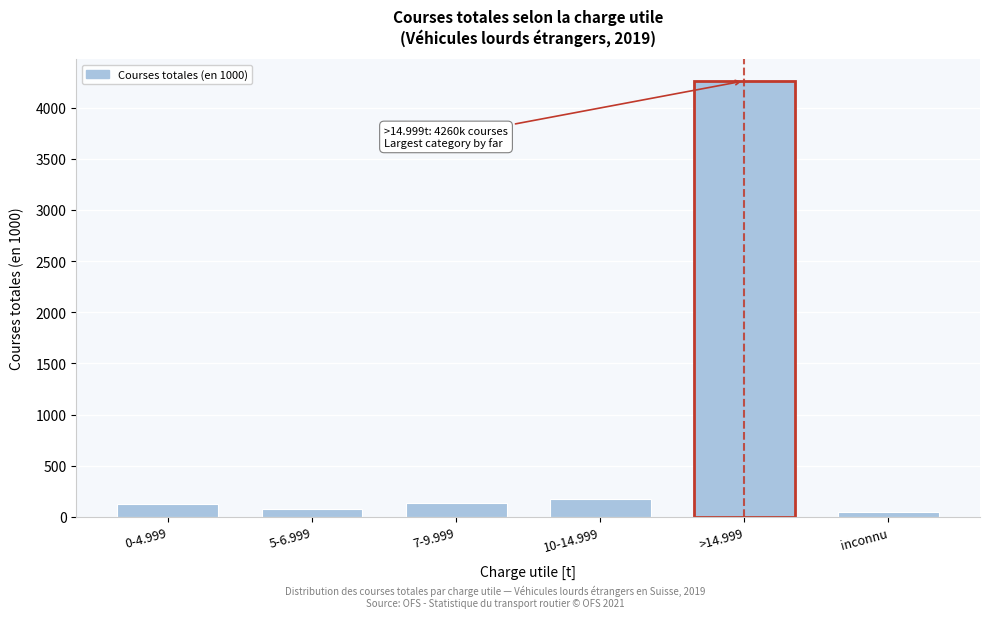

What is the label of the 5th bar from the left?

>14.999